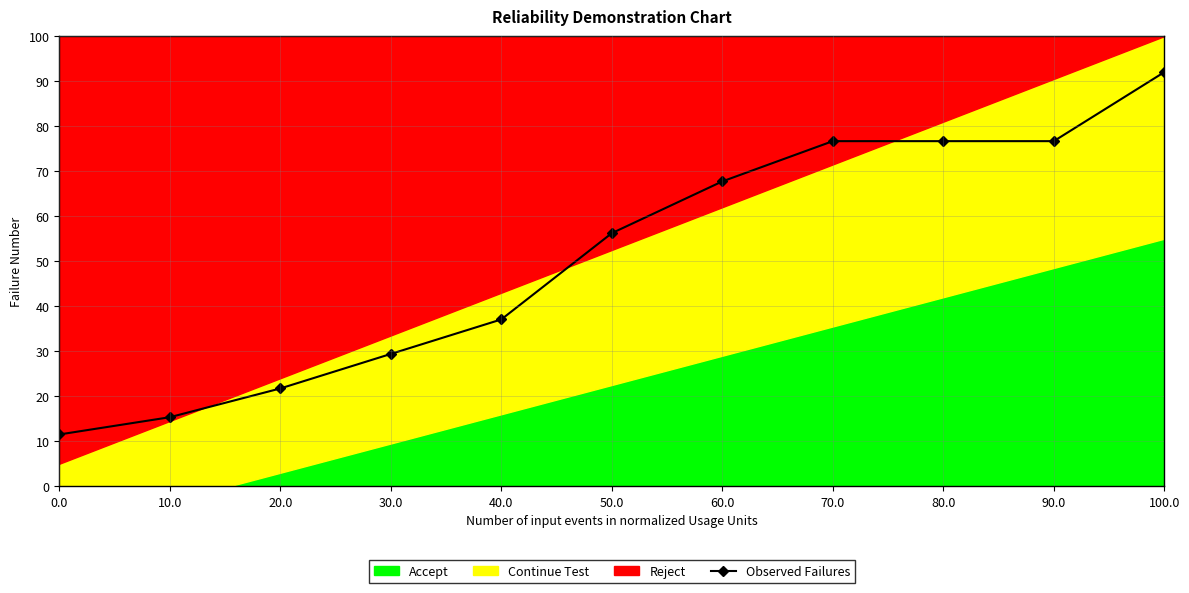

What is the smallest value displayed?

11.5